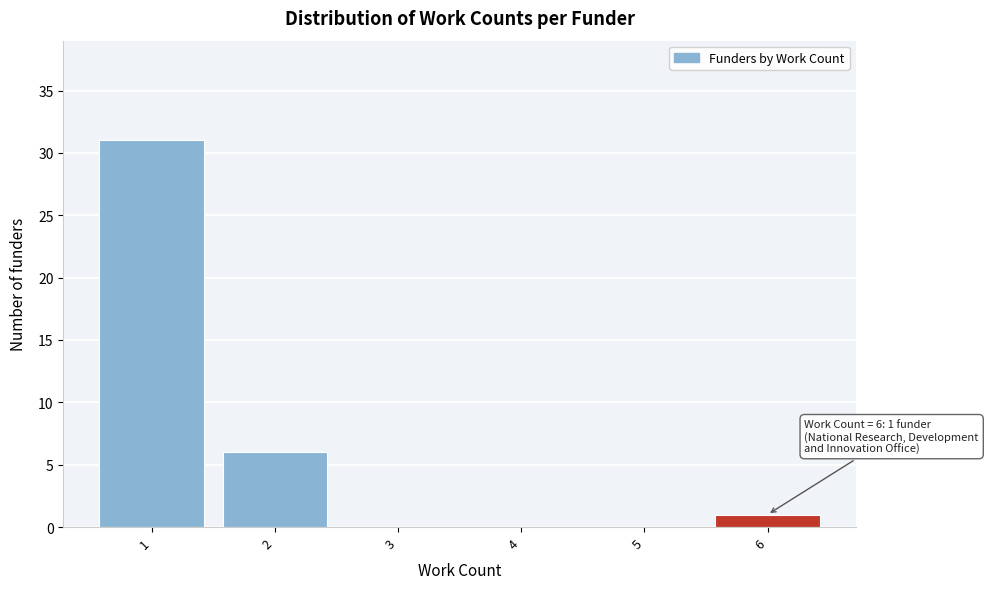

Over which range of the x-axis is the bar tallest?

0.5 to 1.5